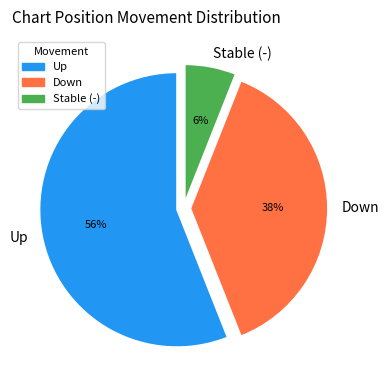

What percentage is the Down slice, to the nearest percent?

38%